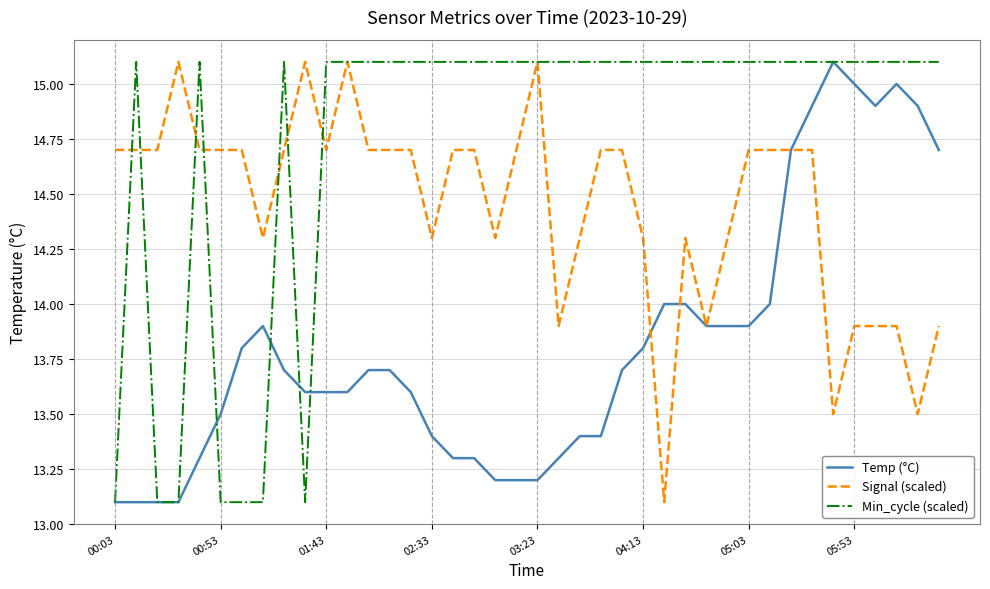

List the series in order of their overall mean, lowest first.

Temp (°C), Signal (scaled), Min_cycle (scaled)